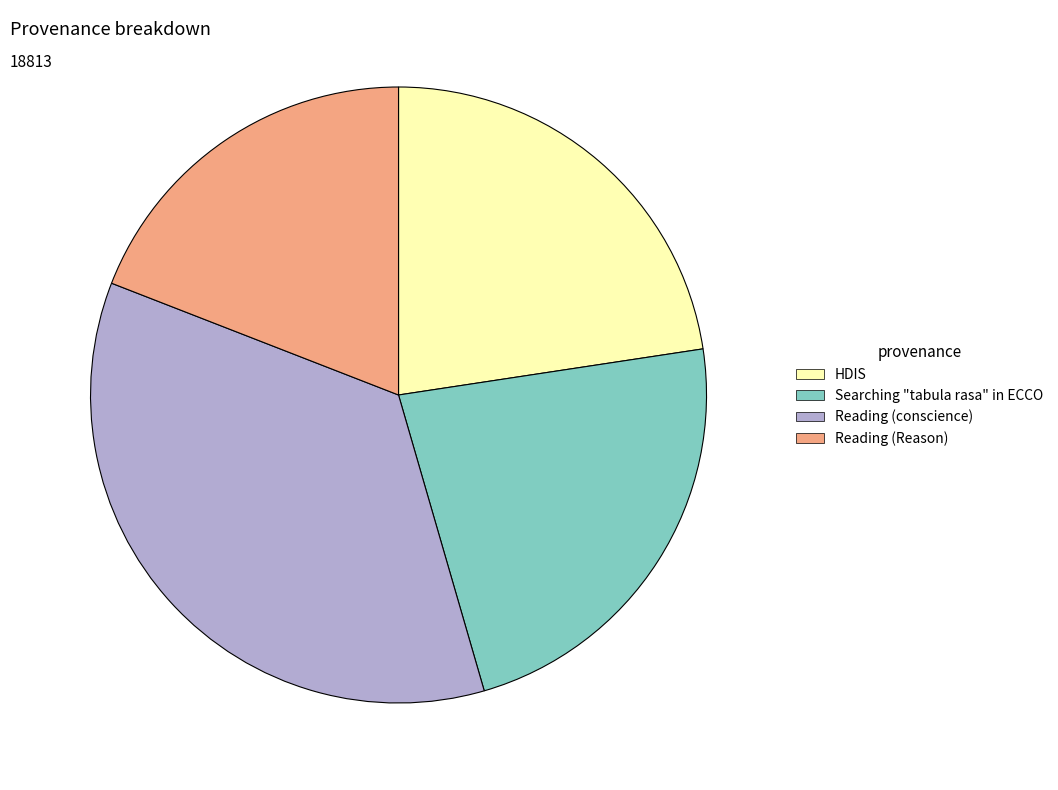

Combined, do Reading (Reason) and Reading (conscience) account for over 50%?

Yes